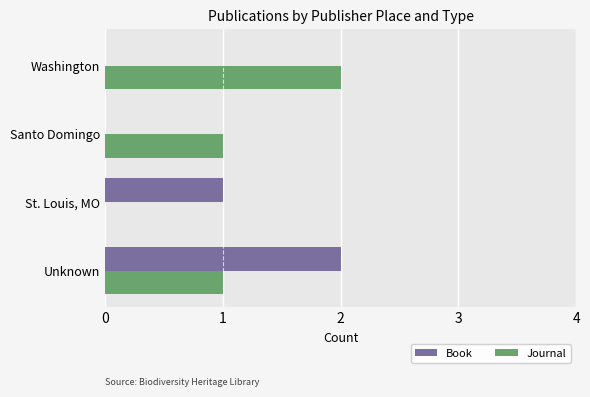

How many series are shown in this chart?

2